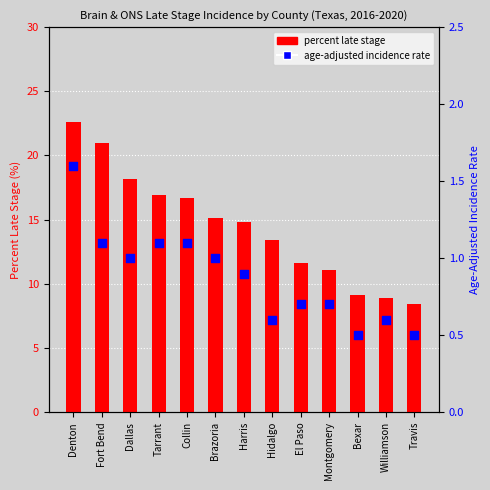

Which series has the largest Y range (max minus min)?

percent late stage